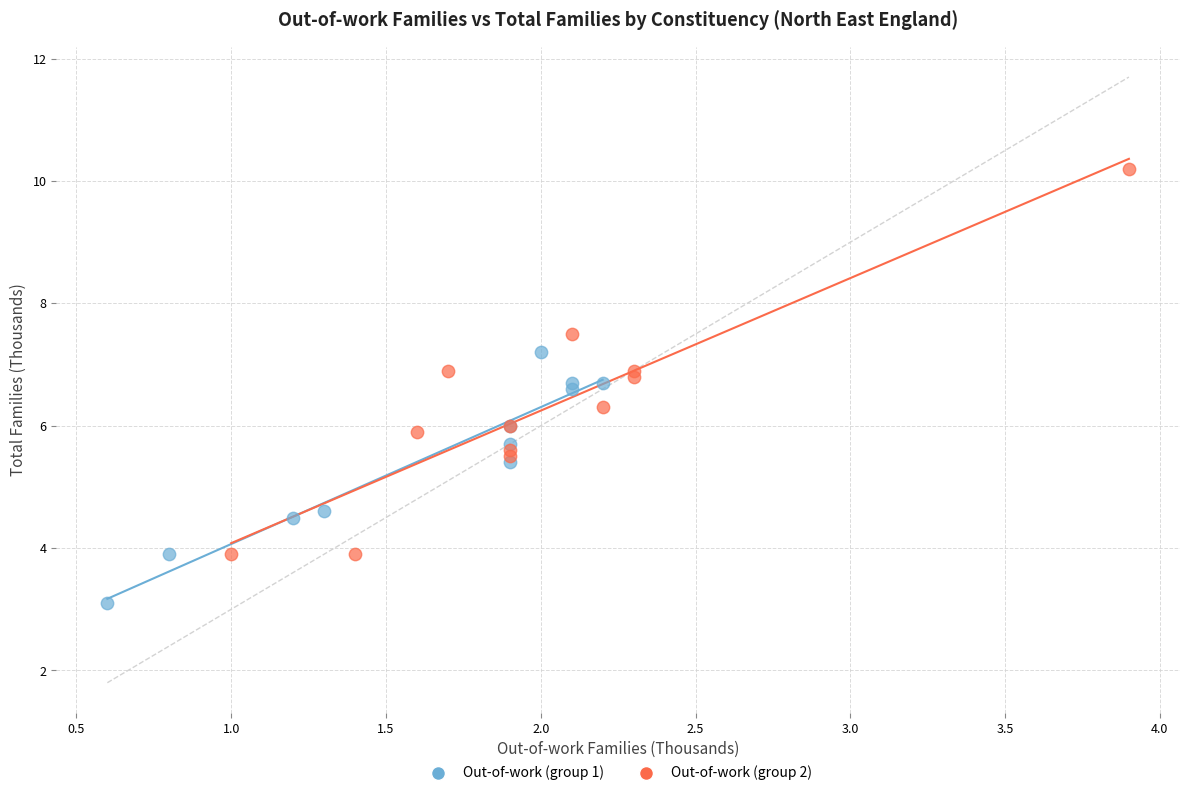

What are all the series names shown in the legend?

Out-of-work (group 1), Out-of-work (group 2)